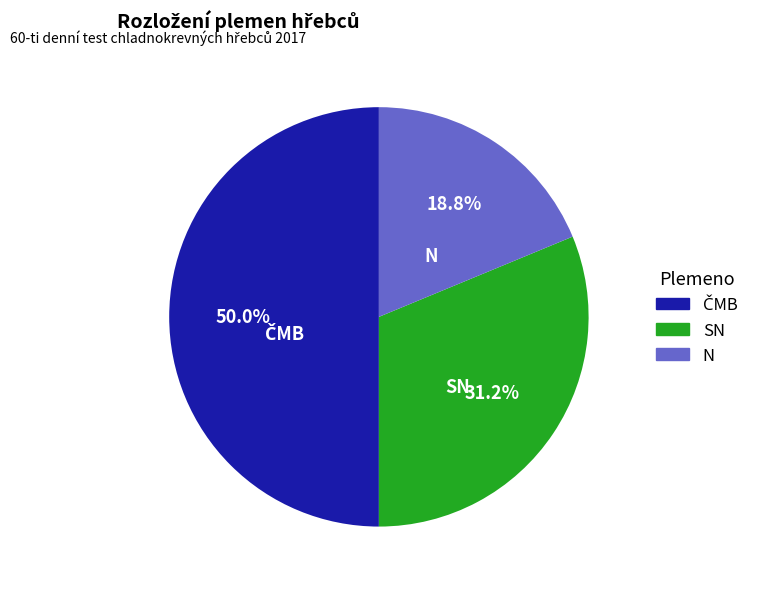

True or false: N accounts for 19% of the total.

True